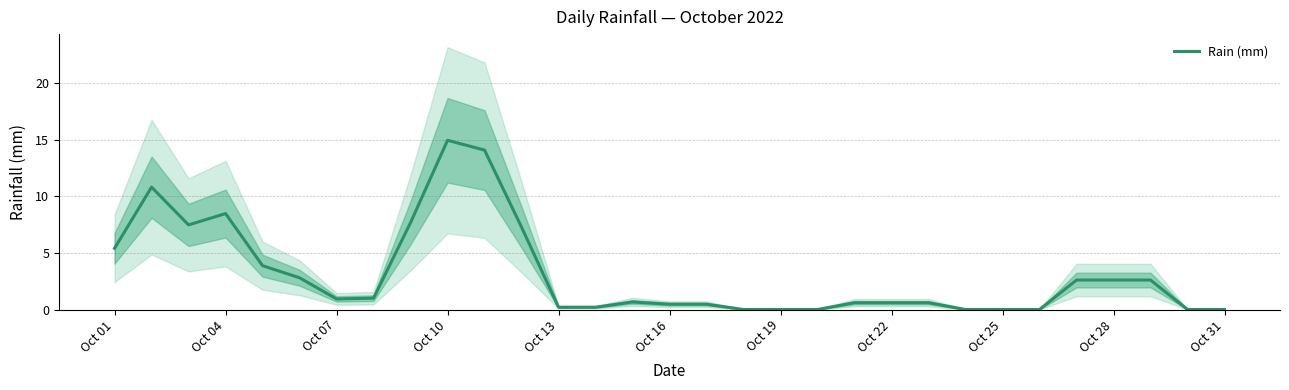

Which category has the highest value in the Rain (mm) series?

Oct 10